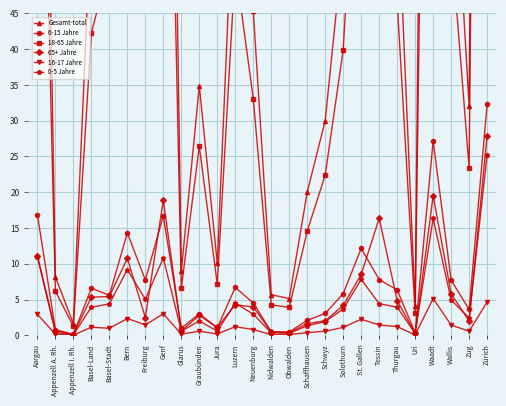

Reading left to right, list all the values displayed in this chart.

Gesamt-total: 153.5	8.2	1.6	59.3	68.2	146.9	65.4	174.0	9.0	34.8	10.1	68.4	45.4	5.7	5.1	20.0	30.0	54.8	115.1	98.2	63.0	4.1	250.3	75.2	32.0	373.1
6-15 Jahre: 16.9	0.8	0.1	6.6	5.6	14.3	7.8	16.7	1.0	3.0	1.0	6.7	4.5	0.5	0.5	2.1	3.1	5.8	12.1	7.8	6.3	0.4	27.2	7.7	3.6	32.3
18-65 Jahre: 111.5	6.2	1.3	42.3	51.8	110.3	48.7	124.6	6.6	26.4	7.2	51.6	33.1	4.3	3.9	14.6	22.4	39.9	84.4	68.2	46.7	3.1	182.2	55.3	23.4	283.0
65+ Jahre: 11.1	0.6	0.1	5.3	5.4	10.8	2.5	18.9	0.6	2.8	1.1	4.3	4.0	0.5	0.4	1.6	2.0	4.2	8.5	16.4	4.9	0.3	19.5	5.8	2.0	27.9
16-17 Jahre: 2.9	0.2	0.0	1.1	1.0	2.4	1.5	3.0	0.2	0.6	0.2	1.2	0.8	0.1	0.1	0.4	0.6	1.1	2.3	1.5	1.2	0.1	5.1	1.4	0.6	4.7
0-5 Jahre: 11.0	0.4	0.1	3.9	4.4	9.2	5.0	10.8	0.6	2.0	0.6	4.5	3.0	0.3	0.3	1.3	1.9	3.7	7.8	4.4	3.9	0.3	16.3	4.9	2.4	25.2